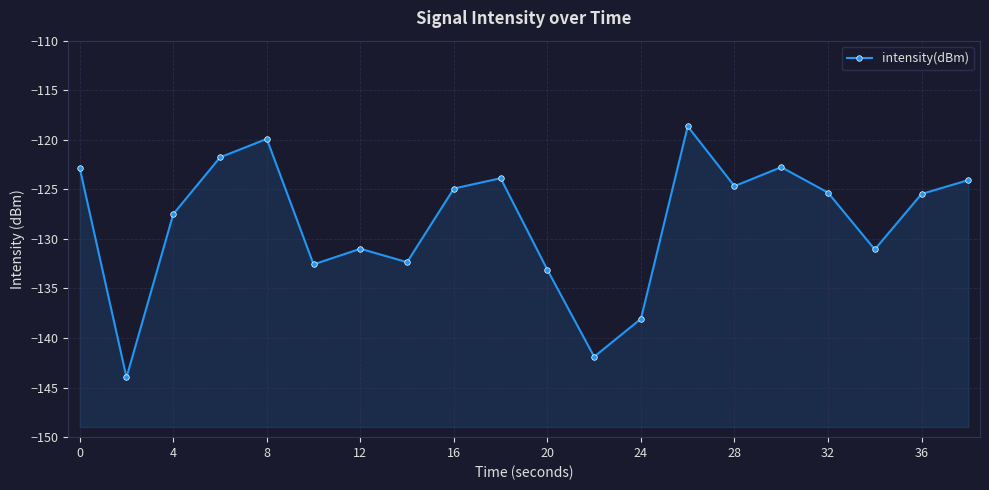

How many values exceed -125?

9